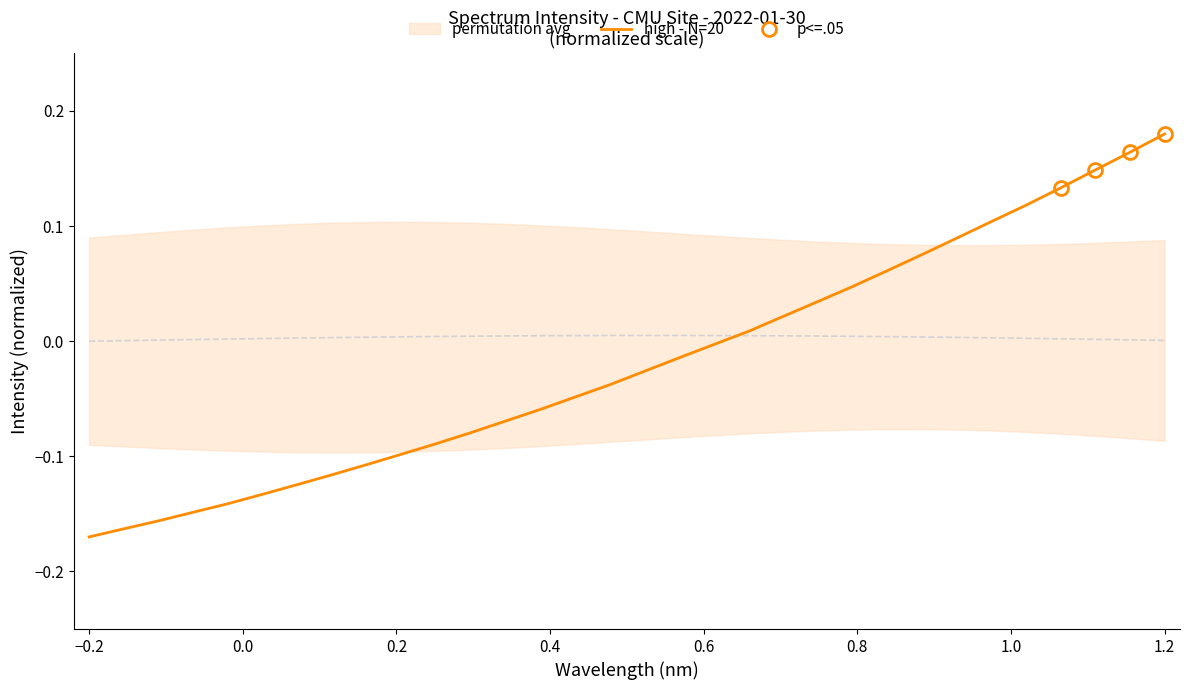

Between 220.9264 and 223.2172, which is larger?

223.2172